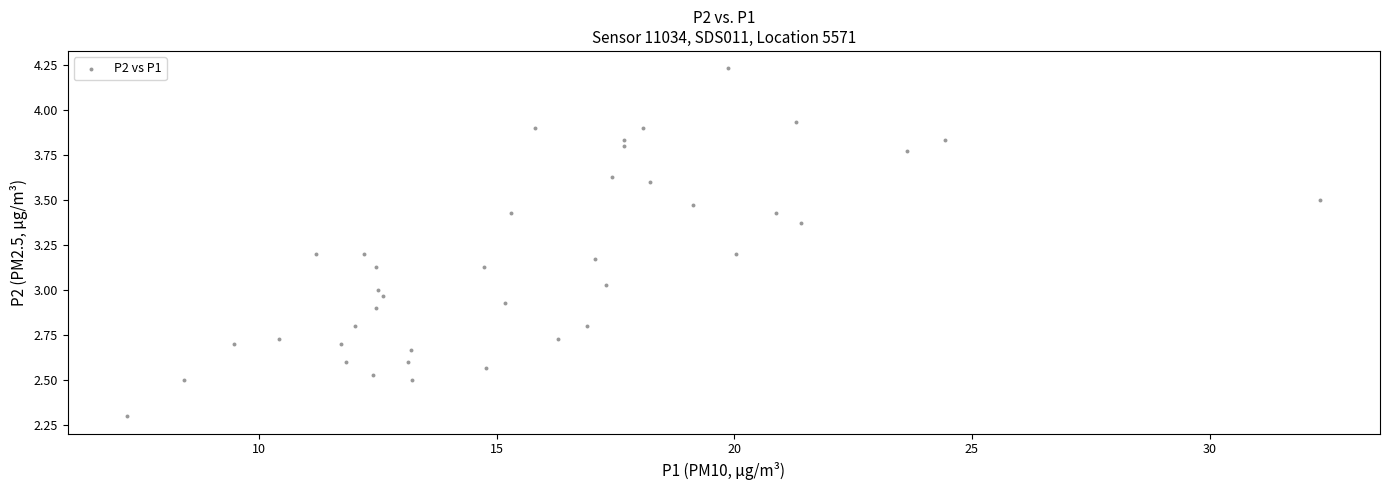

What is the range of Y values (max minus min)?

1.9